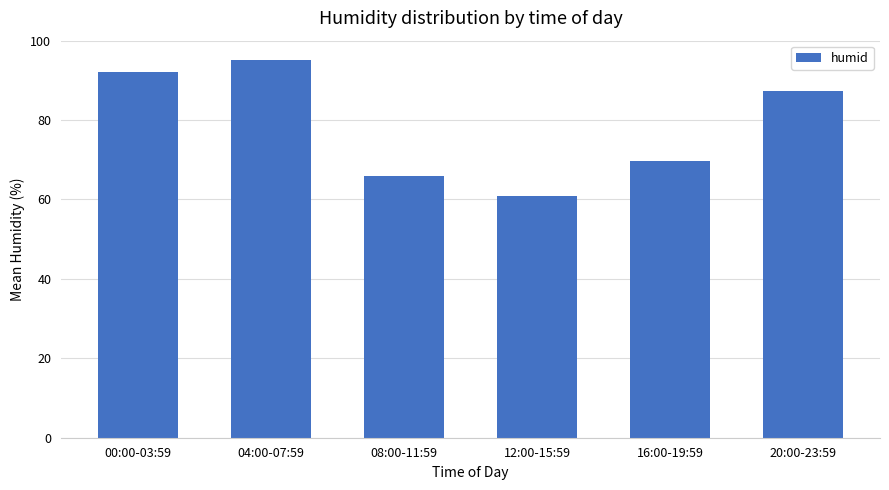

What is the difference between the maximum and minimum values?

34.2